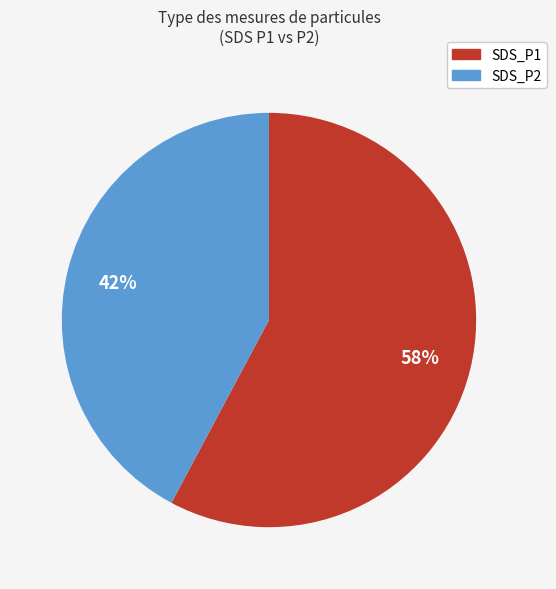

Which has a higher value, SDS_P1 or SDS_P2?

SDS_P1